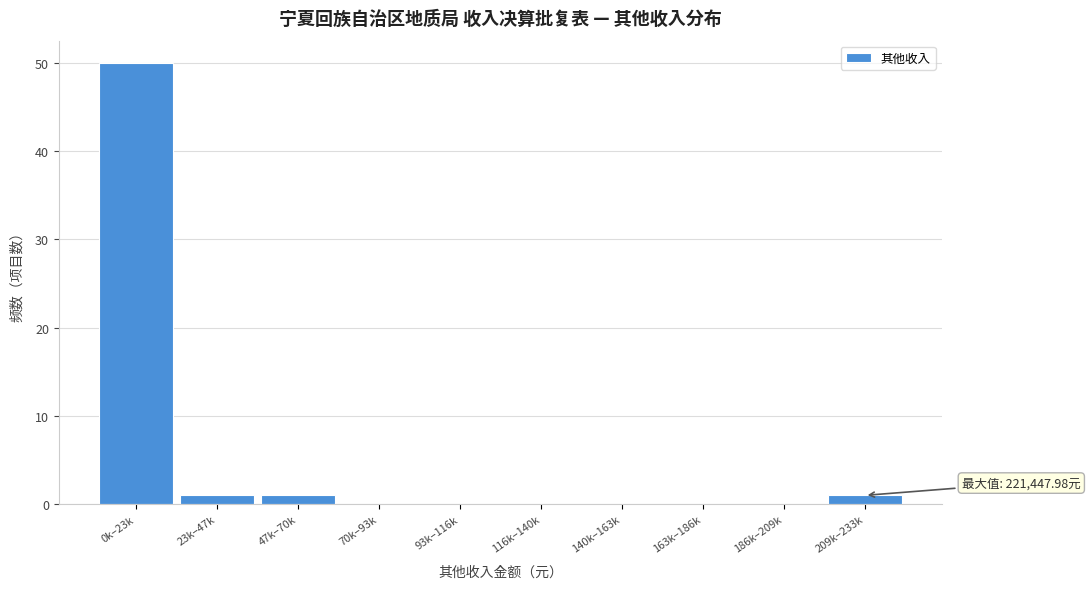

Reading left to right, list all the values displayed in this chart.

0k–23k=50	23k–47k=1	47k–70k=1	70k–93k=0	93k–116k=0	116k–140k=0	140k–163k=0	163k–186k=0	186k–209k=0	209k–233k=1